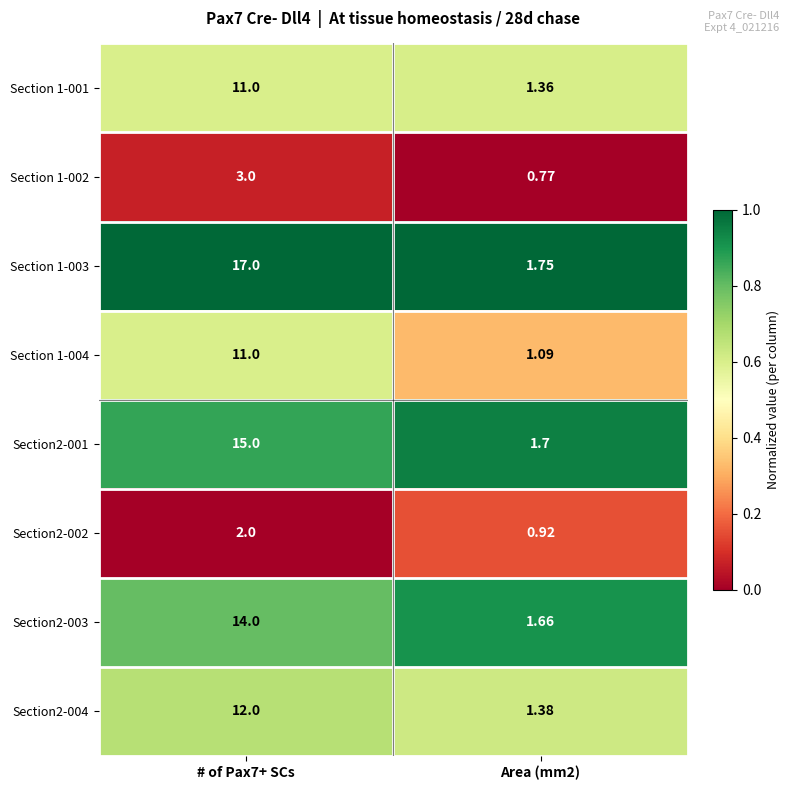

Which series has the largest range (max minus min)?

Section 1-003